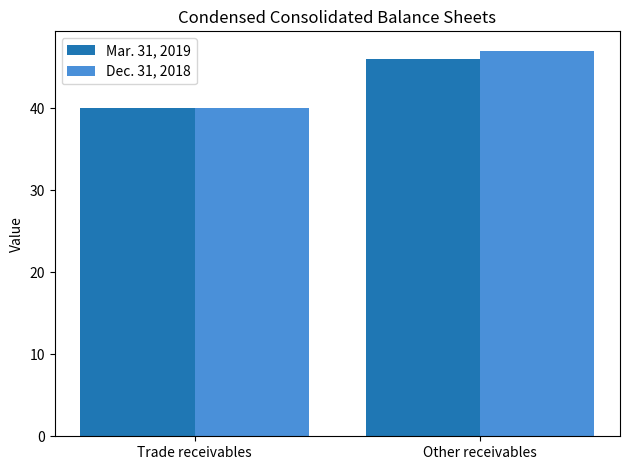

What is the difference between the Mar. 31, 2019 values at Trade receivables and Other receivables?

6